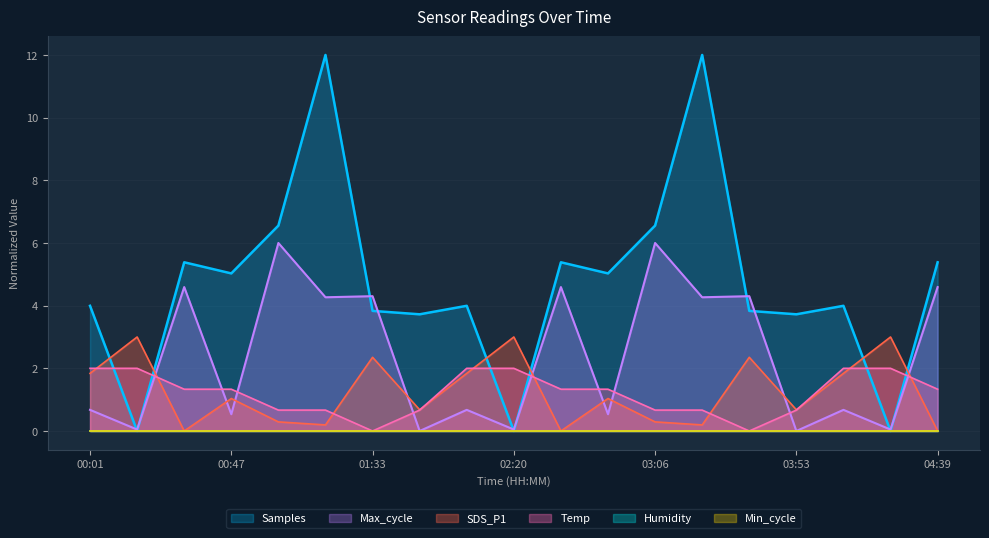

Between 04:24 and 03:06, which is larger?

03:06